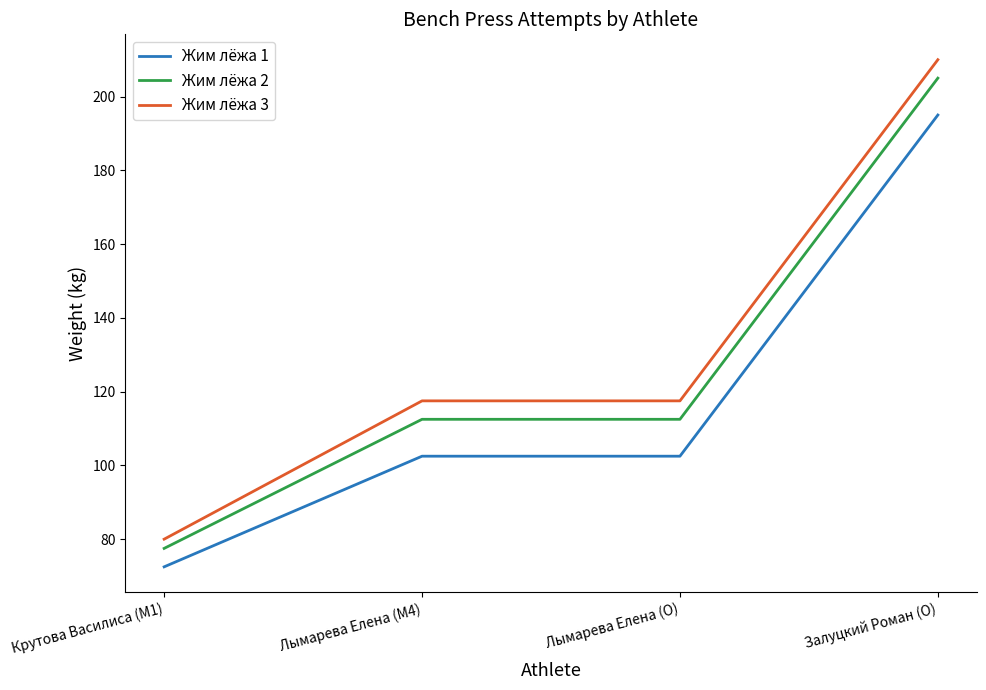

What is the maximum value for Жим лёжа 1?

195.0